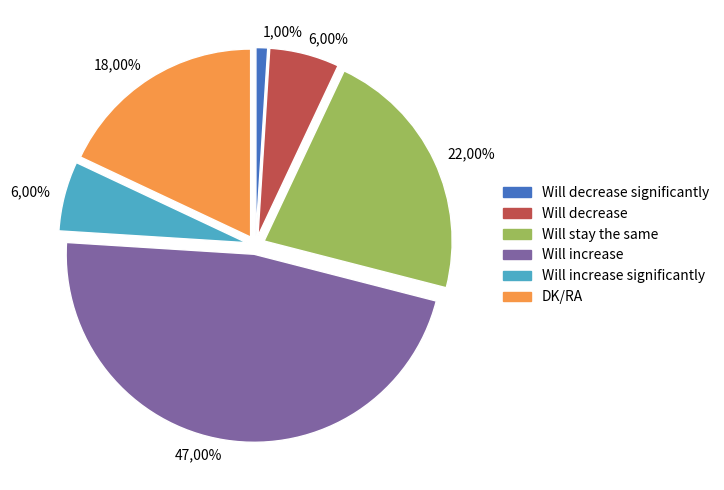

Which slice is the smallest?

Will decrease significantly